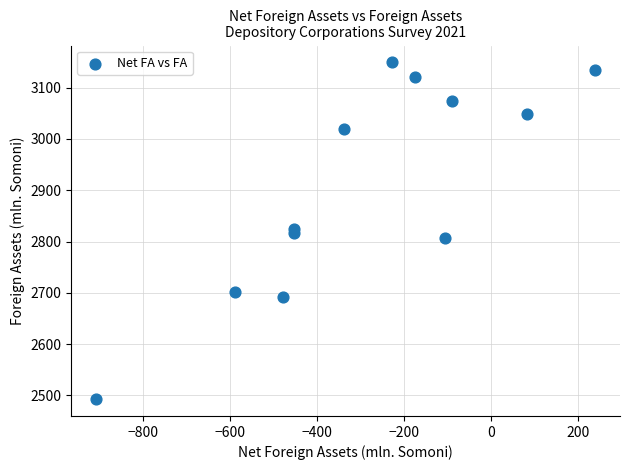

What is the range of Y values (max minus min)?

656.7